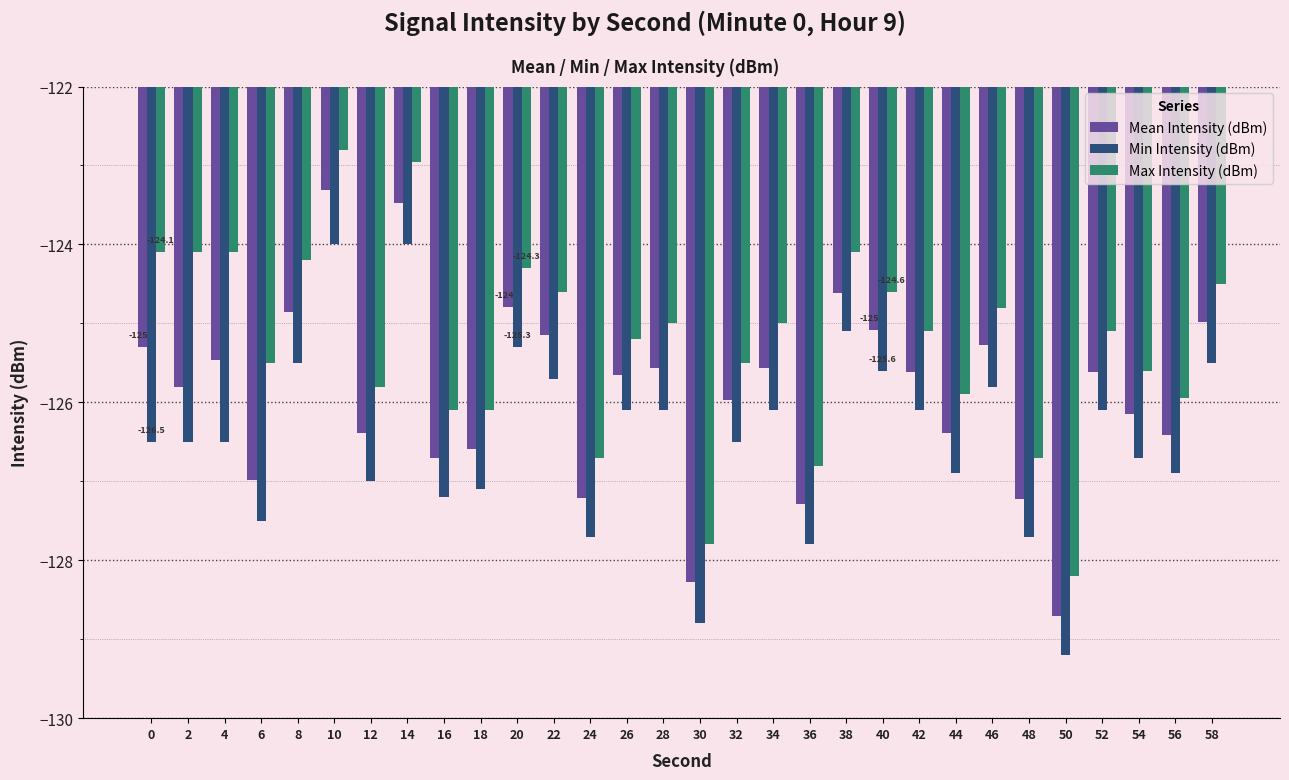

Rank the series by their average value, from lowest to highest.

Min Intensity (dBm), Mean Intensity (dBm), Max Intensity (dBm)